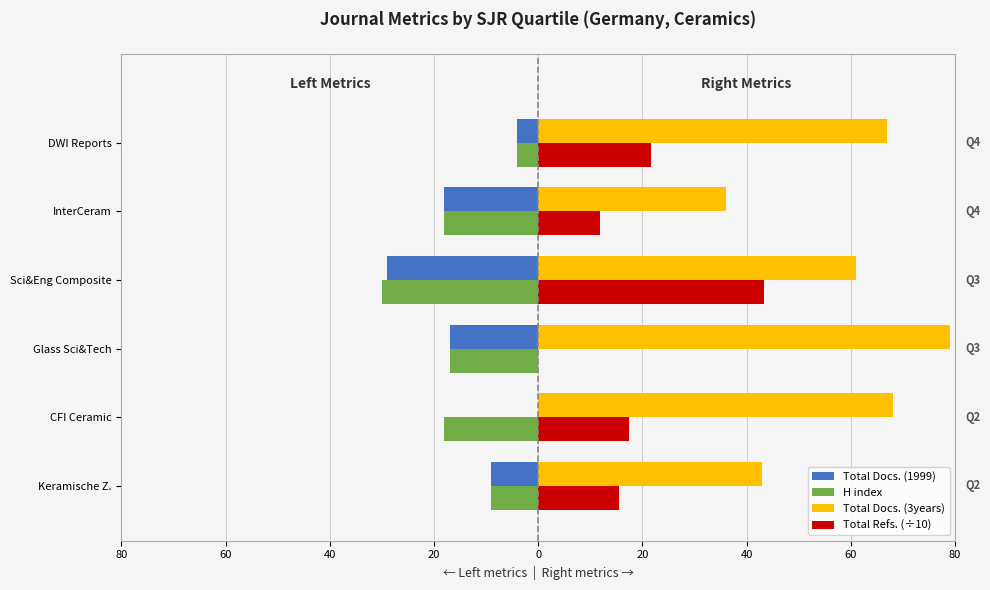

Reading left to right, list all the values displayed in this chart.

Total Docs. (1999): -9.0	0.0	-17.0	-29.0	-18.0	-4.0
H index: -9.0	-18.0	-17.0	-30.0	-18.0	-4.0
Total Docs. (3years): 43.0	68.0	79.0	61.0	36.0	67.0
Total Refs. (÷10): 15.4	17.4	0.0	43.4	11.9	21.6